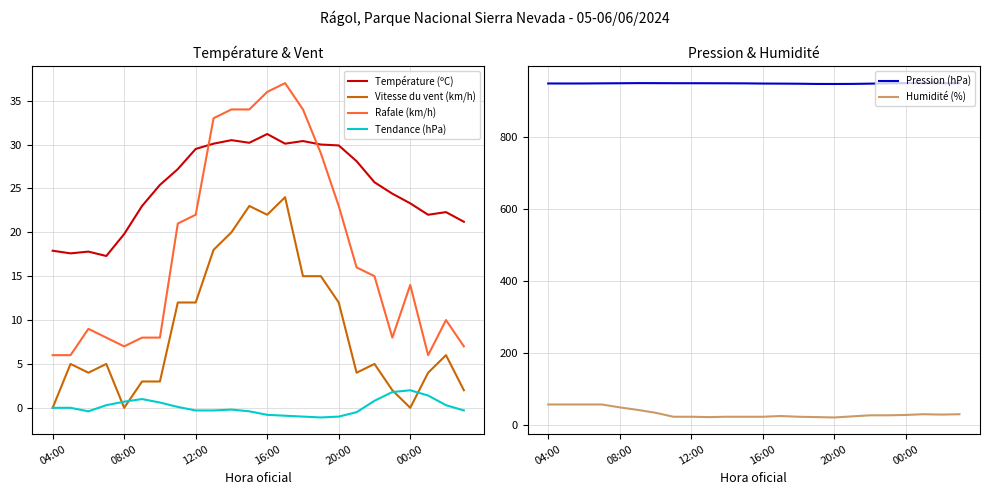

Between which two adjacent categories do Humidité (%) and Température (ºC) first intersect?

6 and 7